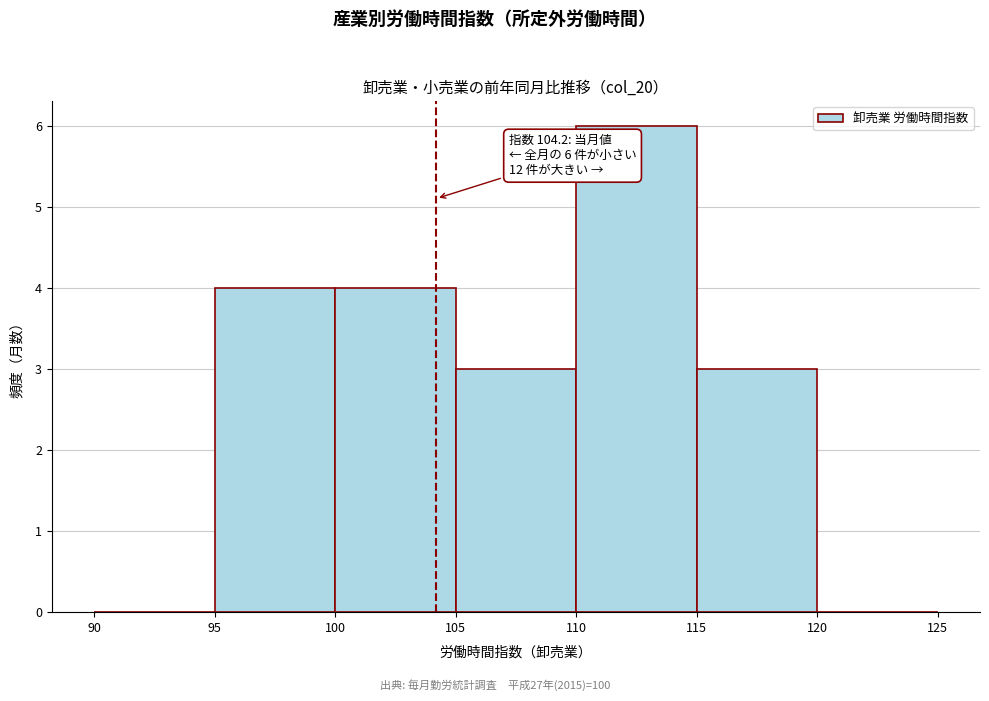

Which range on the x-axis has the tallest bar?

110 to 115